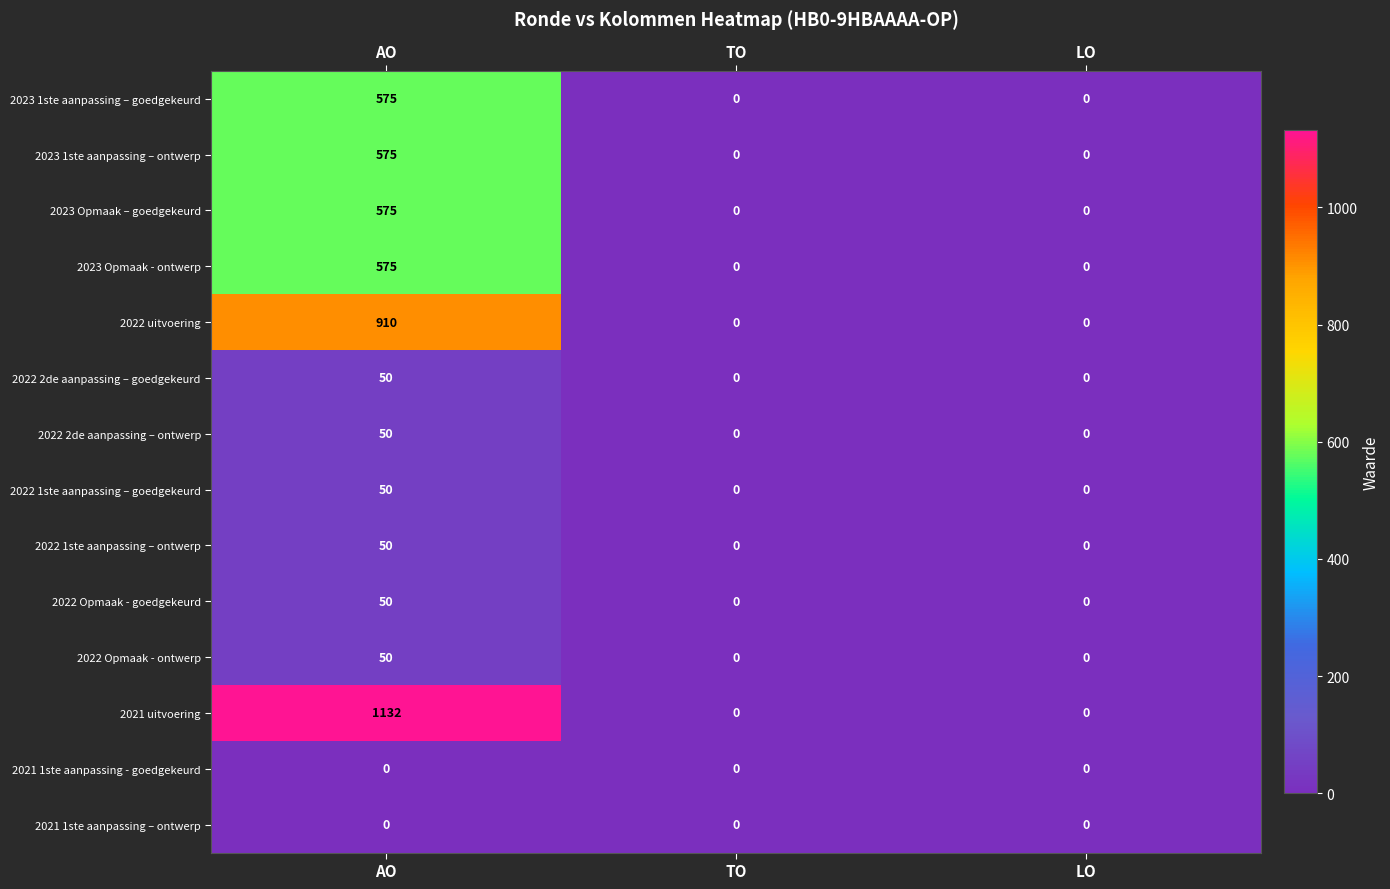

Which series has the largest range (max minus min)?

2021 uitvoering